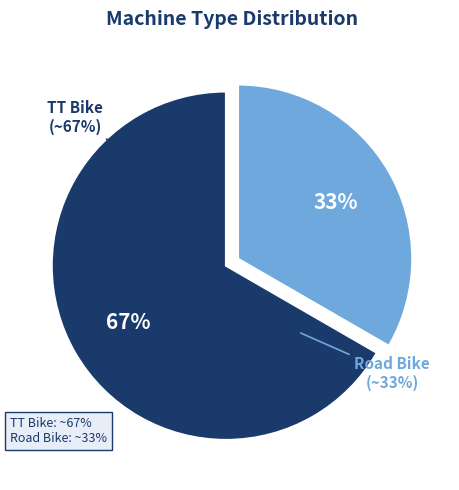

Rank the categories by value from lowest to highest.

Road Bike, TT Bike